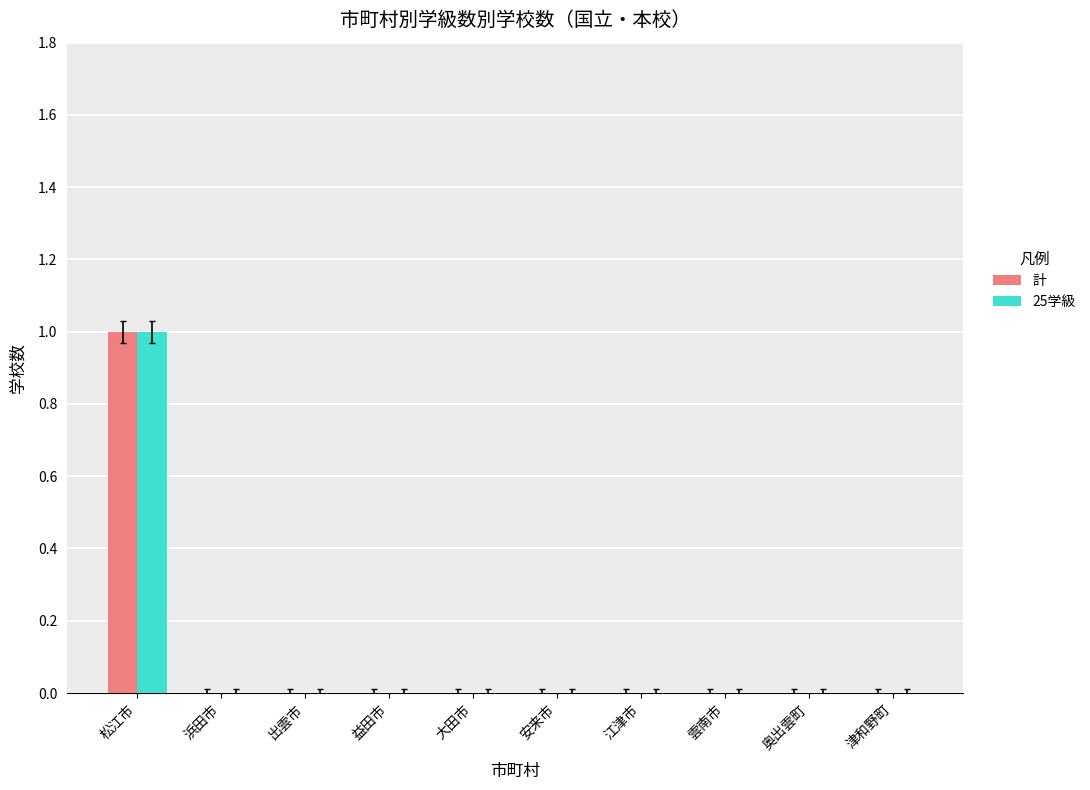

How many series are shown in this chart?

2